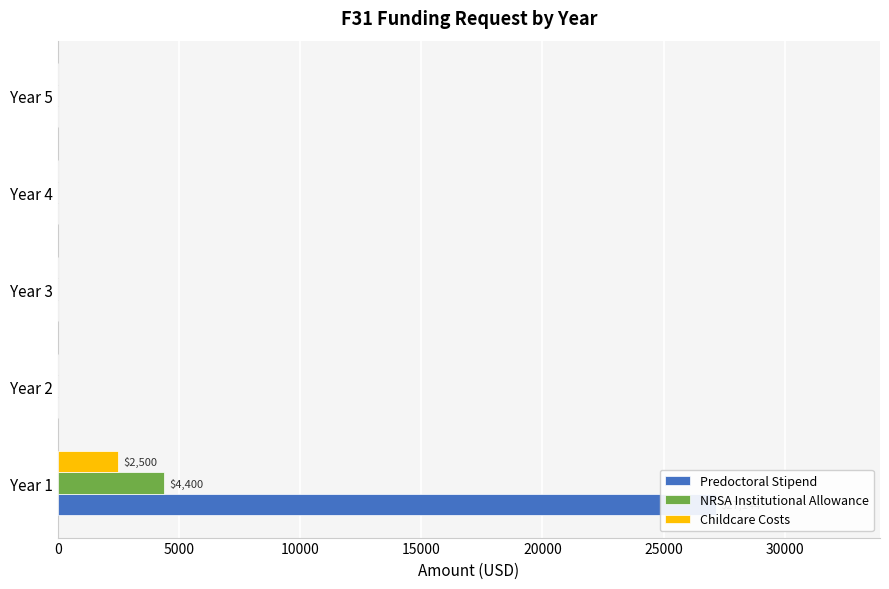

What is the maximum value shown in the chart?

27144